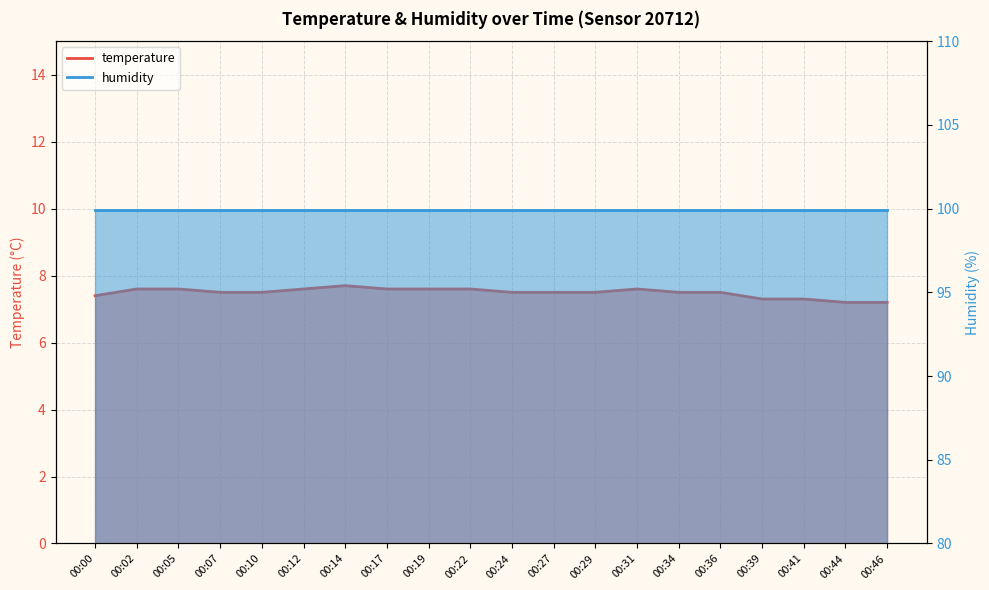

What is the approximate value at 00:05?

7.6